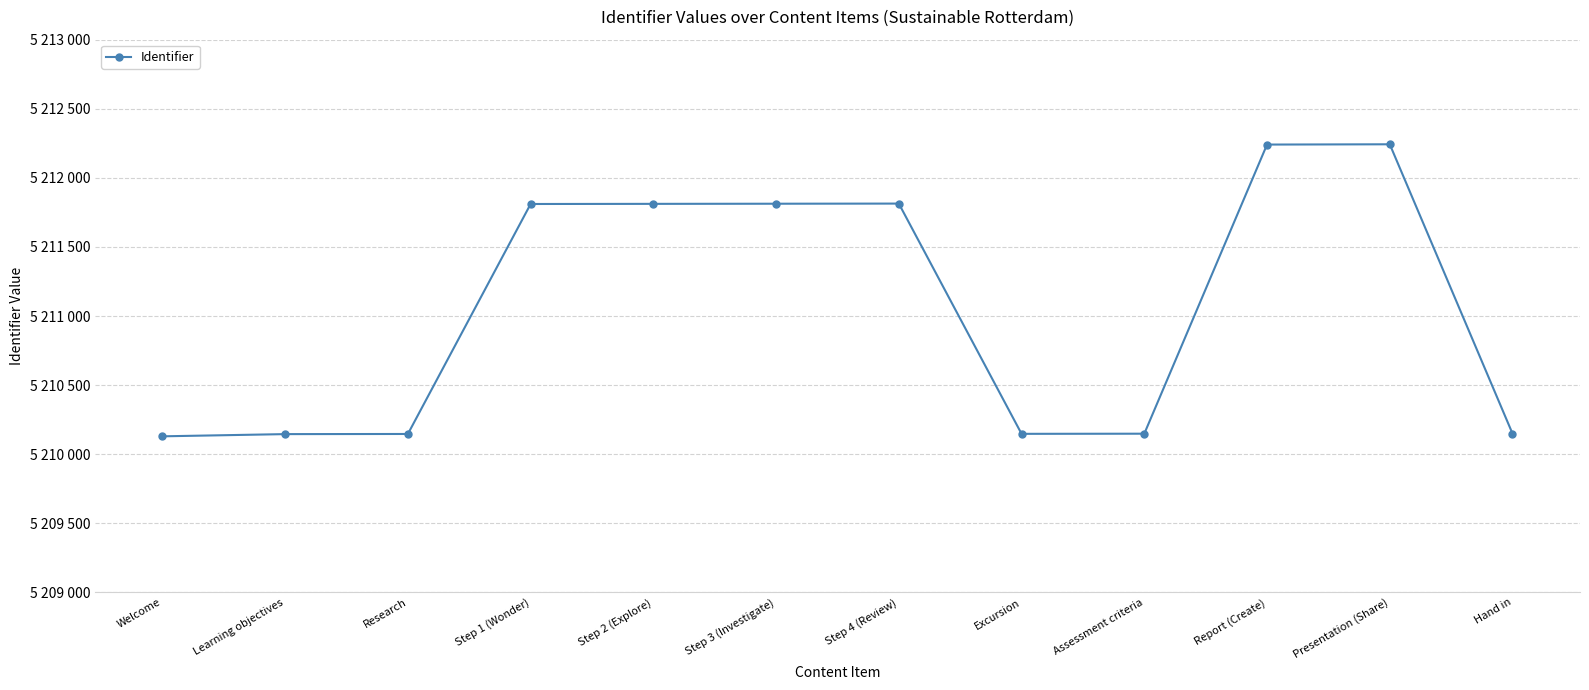

Is this an area chart (filled region under the line)?

No